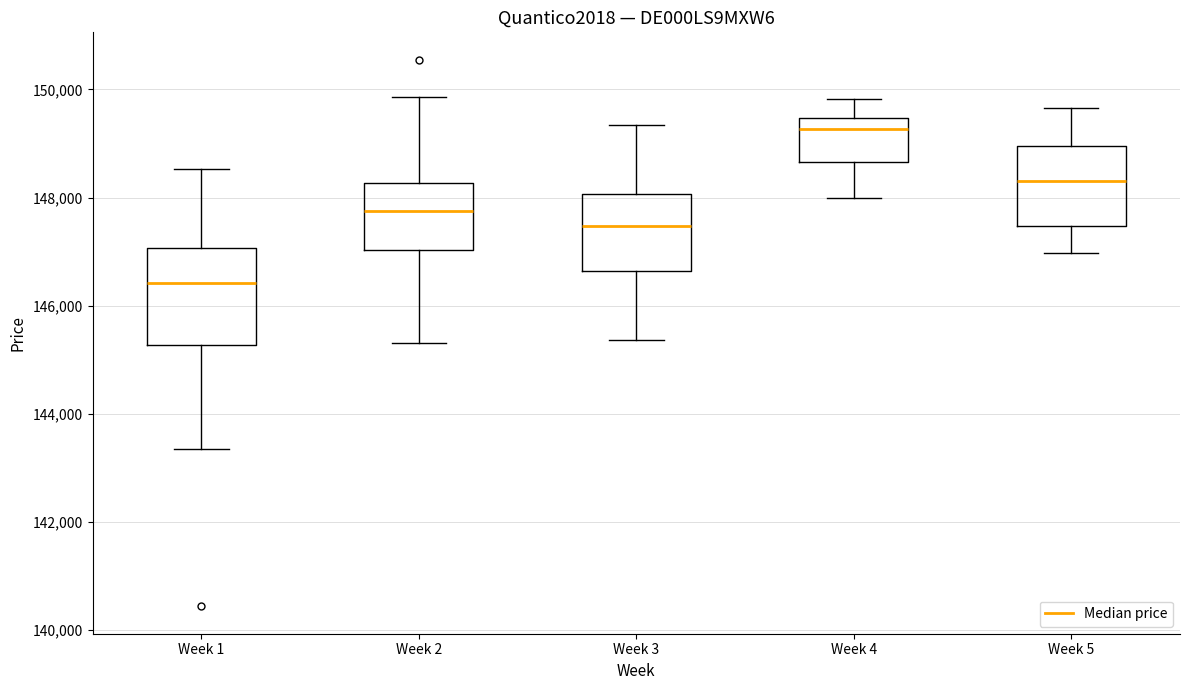

Which box is the tallest, from its lower edge to its upper edge?

Week 1